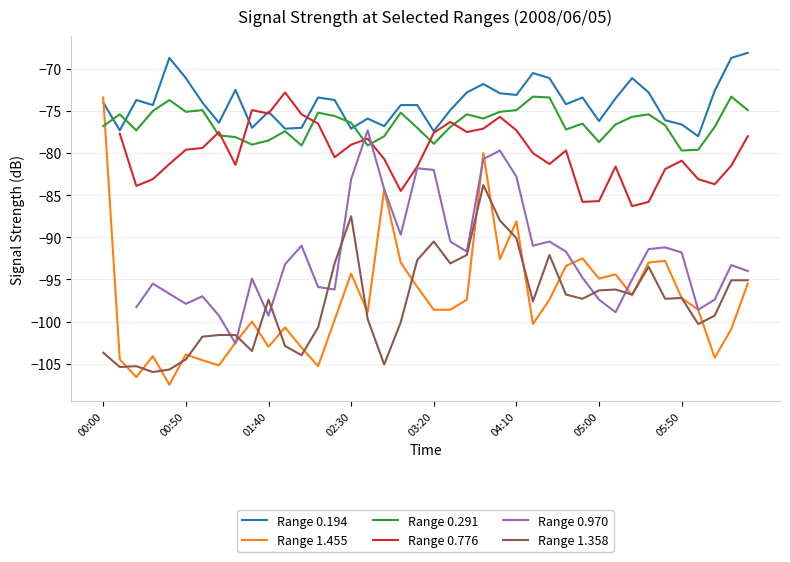

Is it true that Range 0.194 equals -44.5 at 03:20?

False